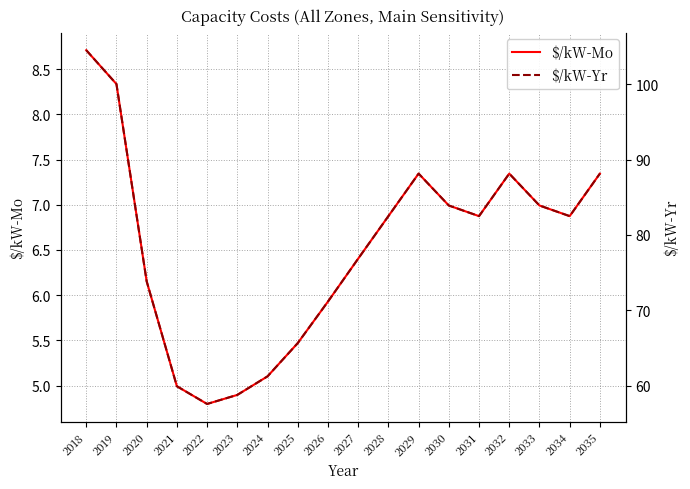

True or false: $/kW-Yr and $/kW-Mo intersect in this chart.

False